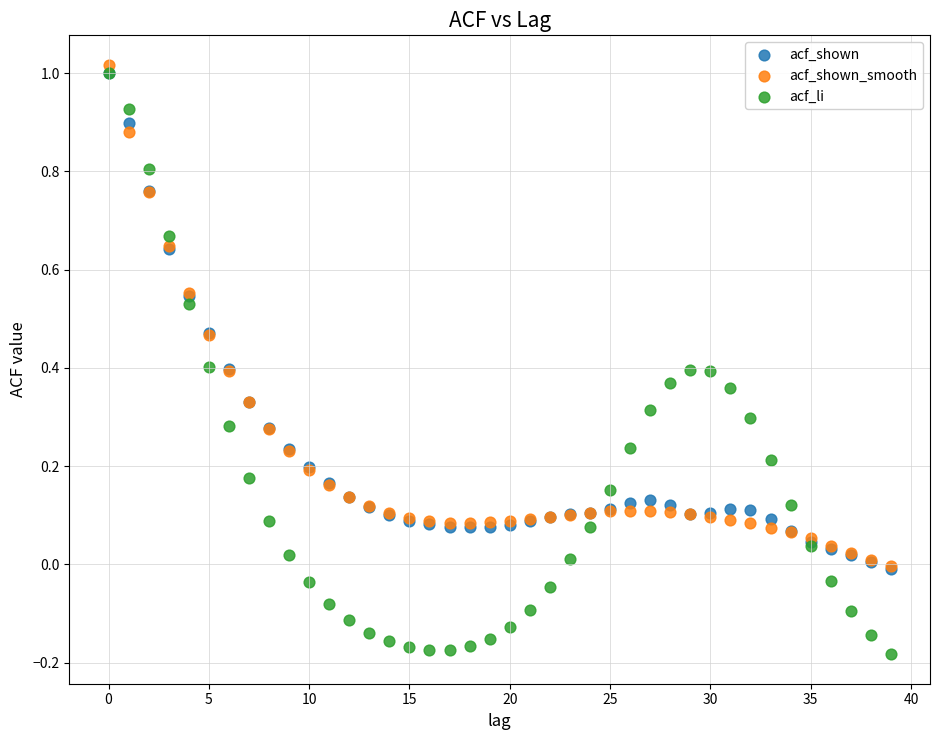

Which series has the widest spread of Y values?

acf_li